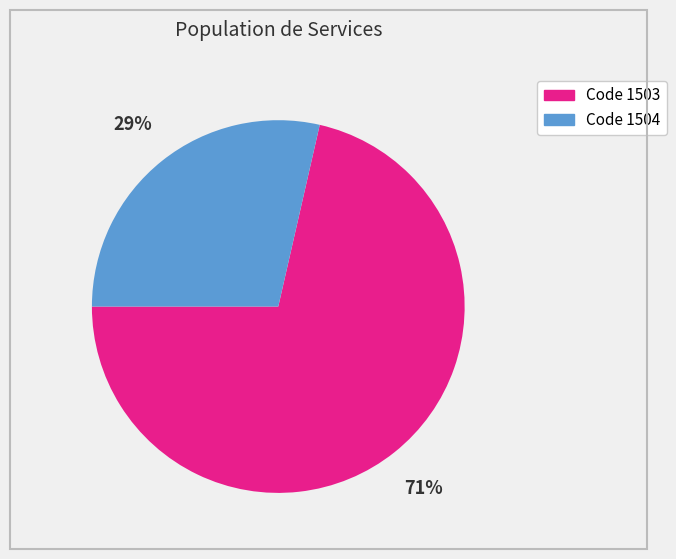

To the nearest percent, what is the average slice percentage?

50%